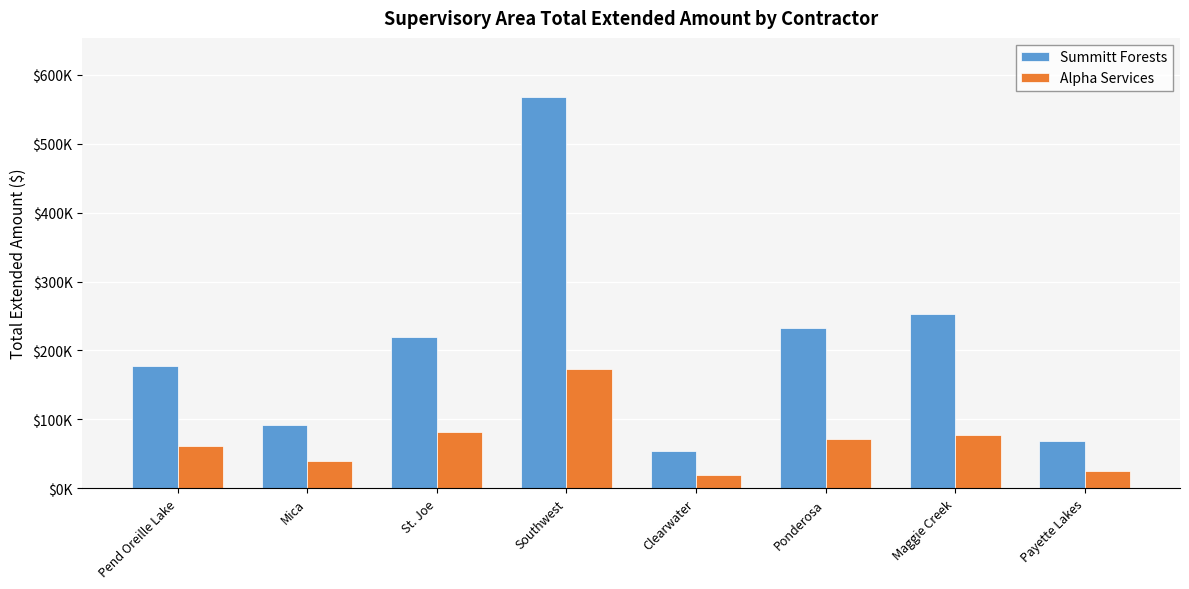

What is the label of the 6th bar from the right?

St. Joe